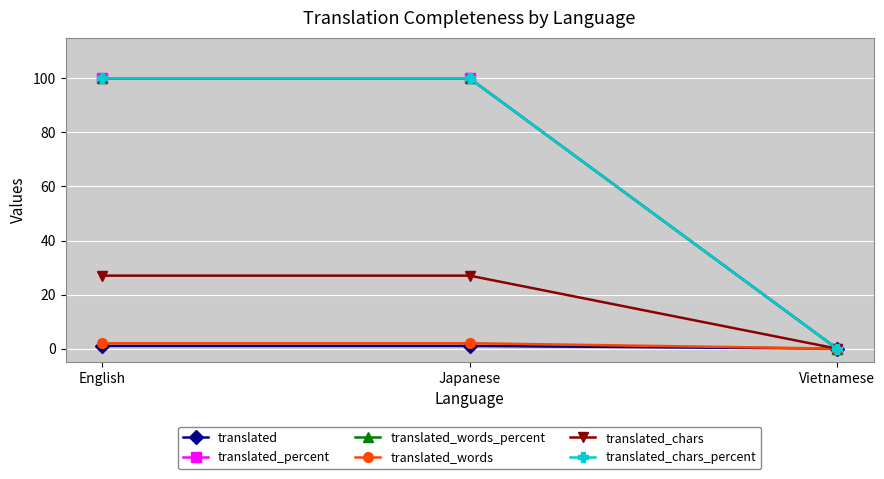

How many categories are shown in the chart?

3